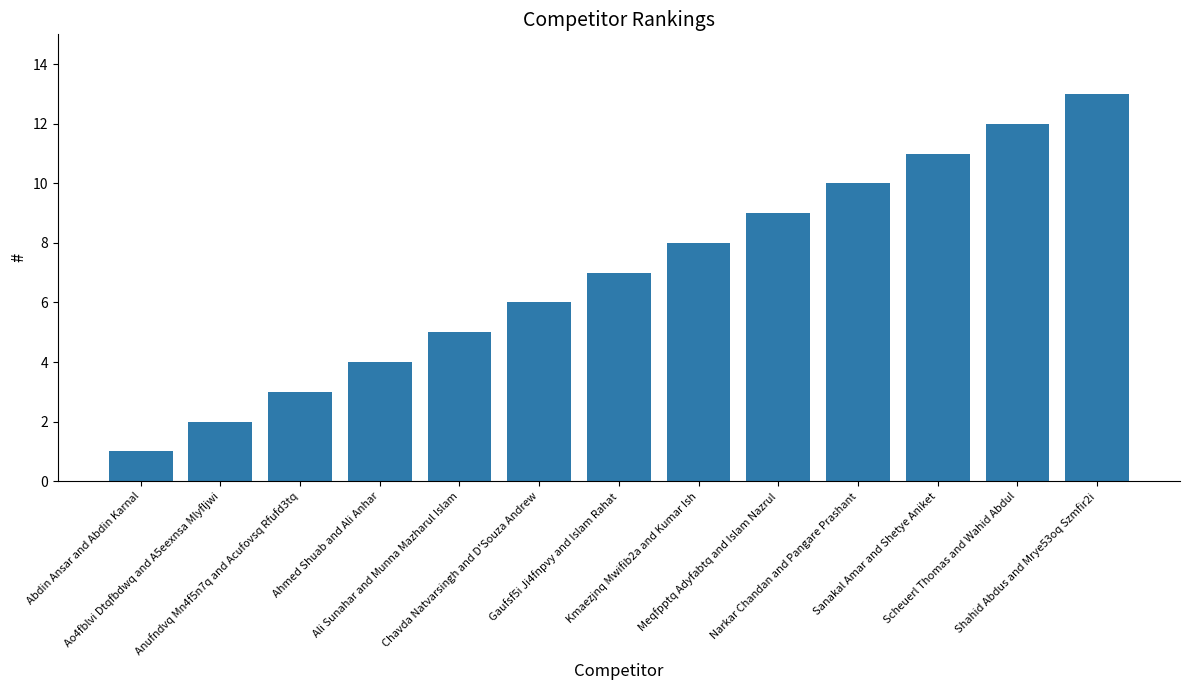

Reading left to right, extract all data points from this chart.

1	2	3	4	5	6	7	8	9	10	11	12	13